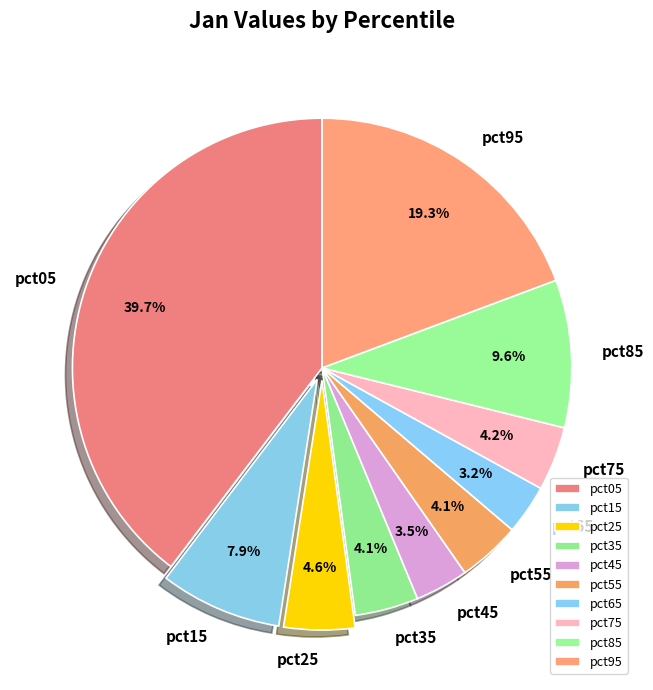

What percentage is NOT represented by pct15?

92.1%